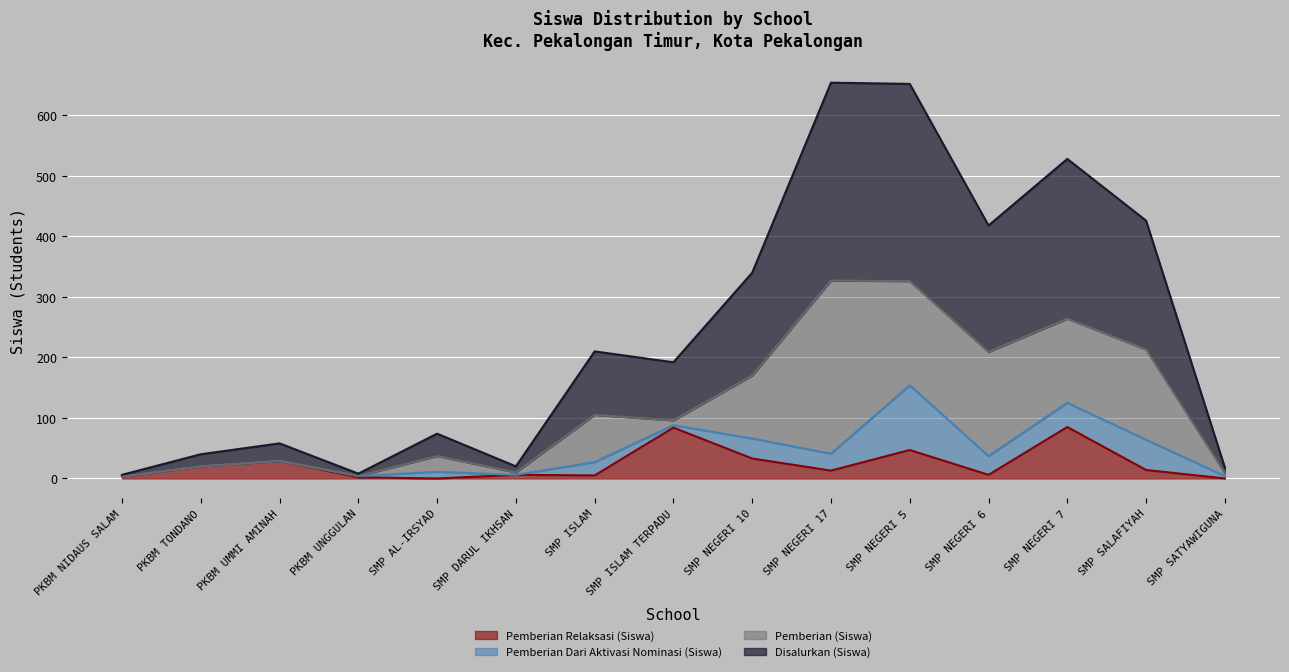

What is the lowest value of the Disalurkan (Siswa) series?

3